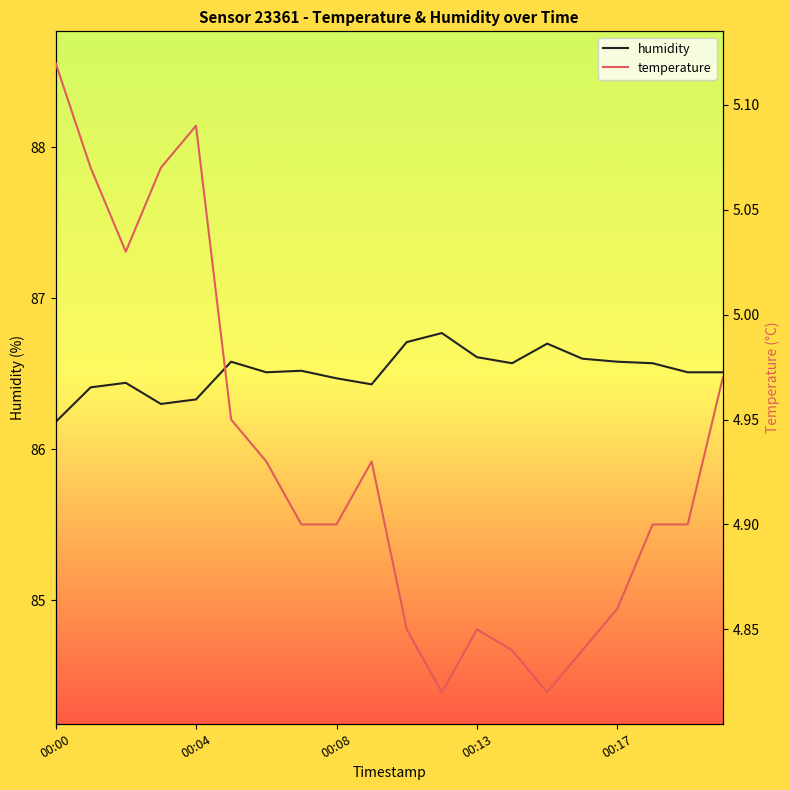

Rank the series by their maximum value, from lowest to highest.

temperature, humidity